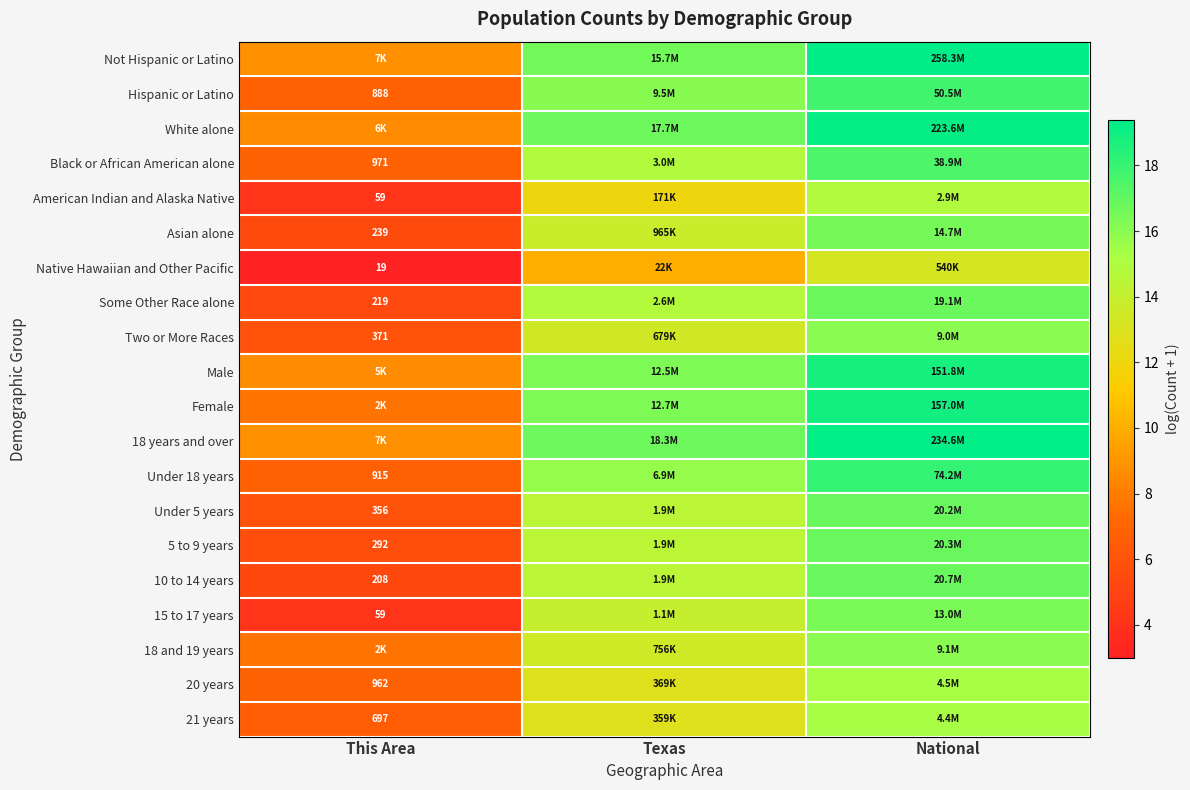

At how many categories does at least one series exceed 15?

2